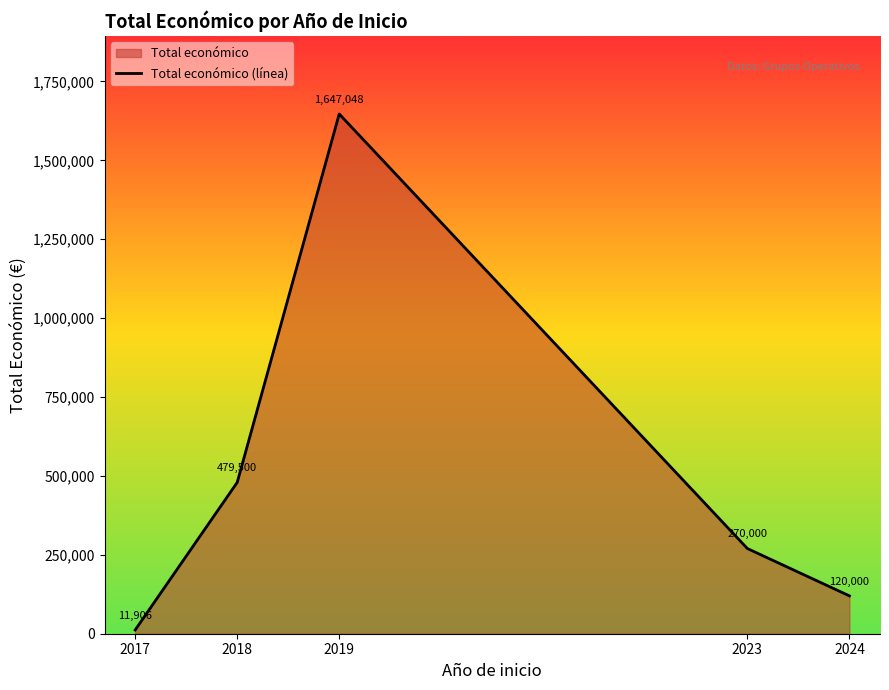

Approximately how many times larger is the value at 2019 compared to 2017?

138.3